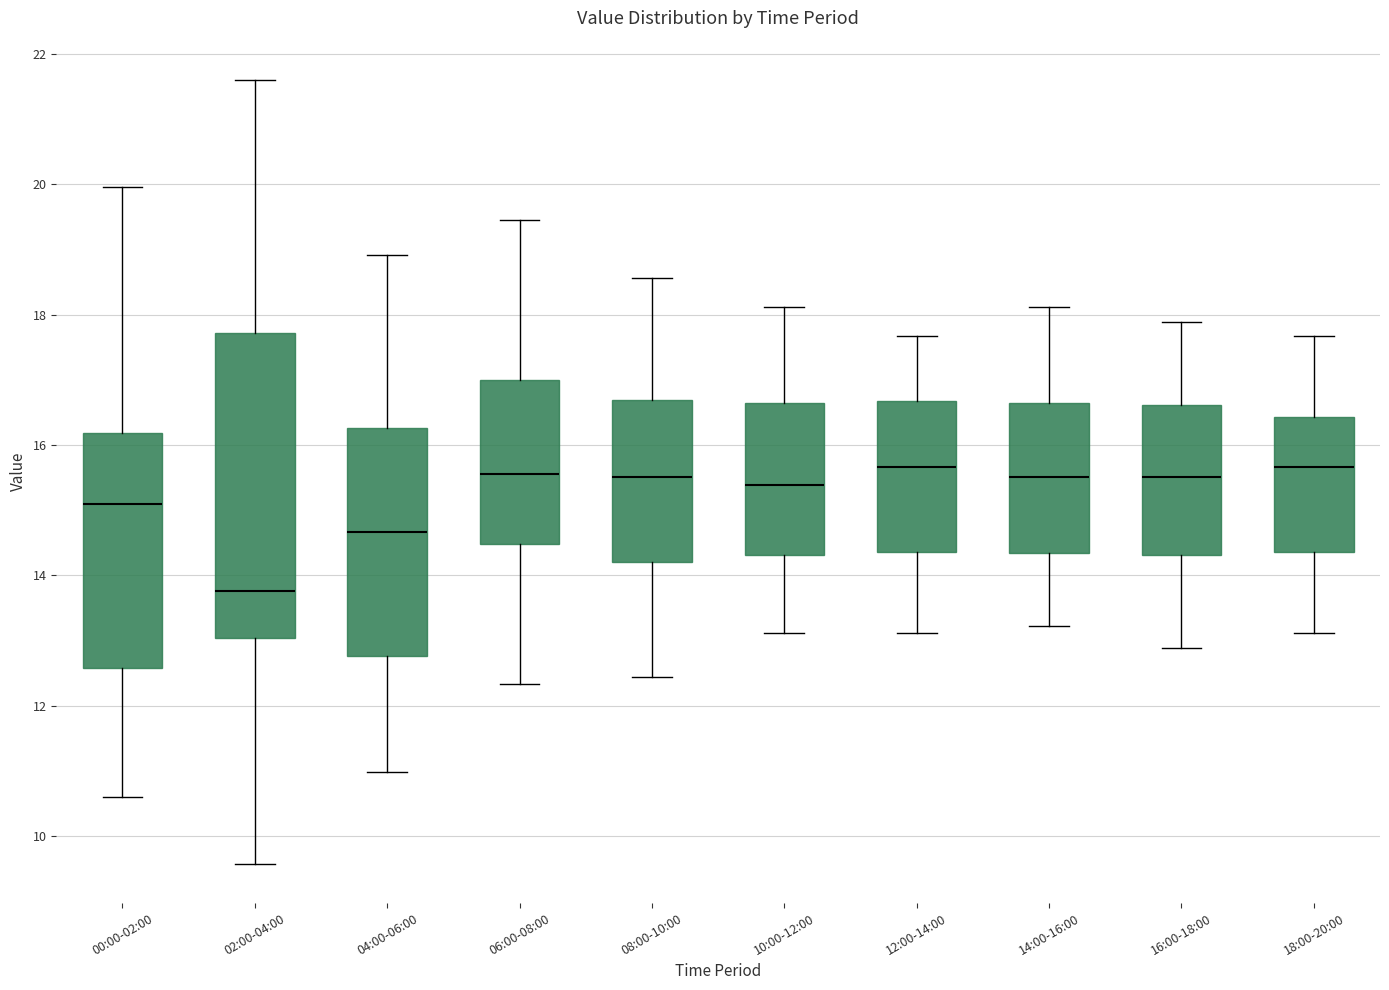

Where does the lower whisker of the box for 10:00-12:00 end on the y-axis? The values are not printed on the chart, so give them approximately, as read against the axis.

13.2